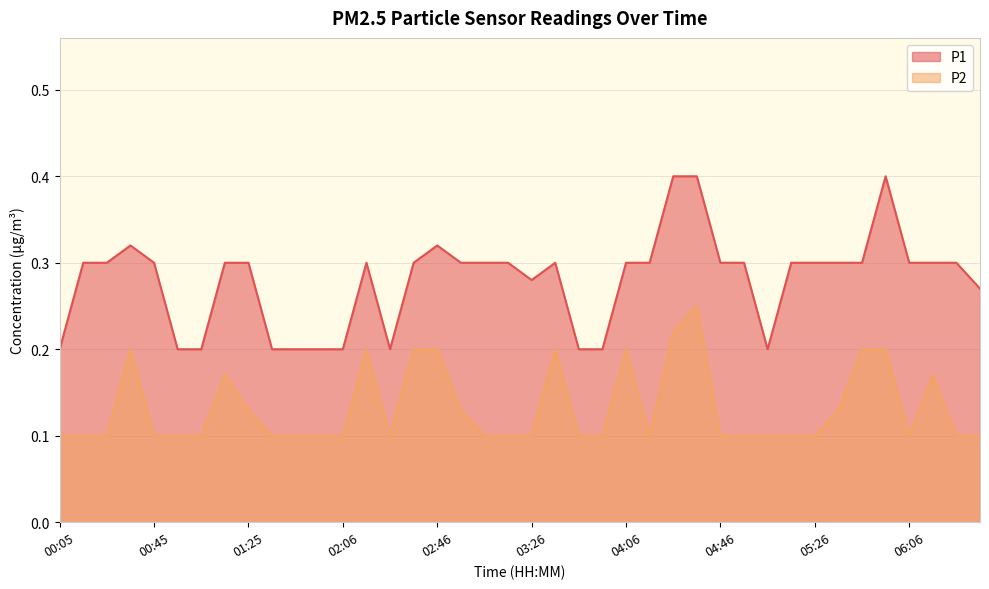

The value of P2 at 03:56 is 0.2. True or false?

False